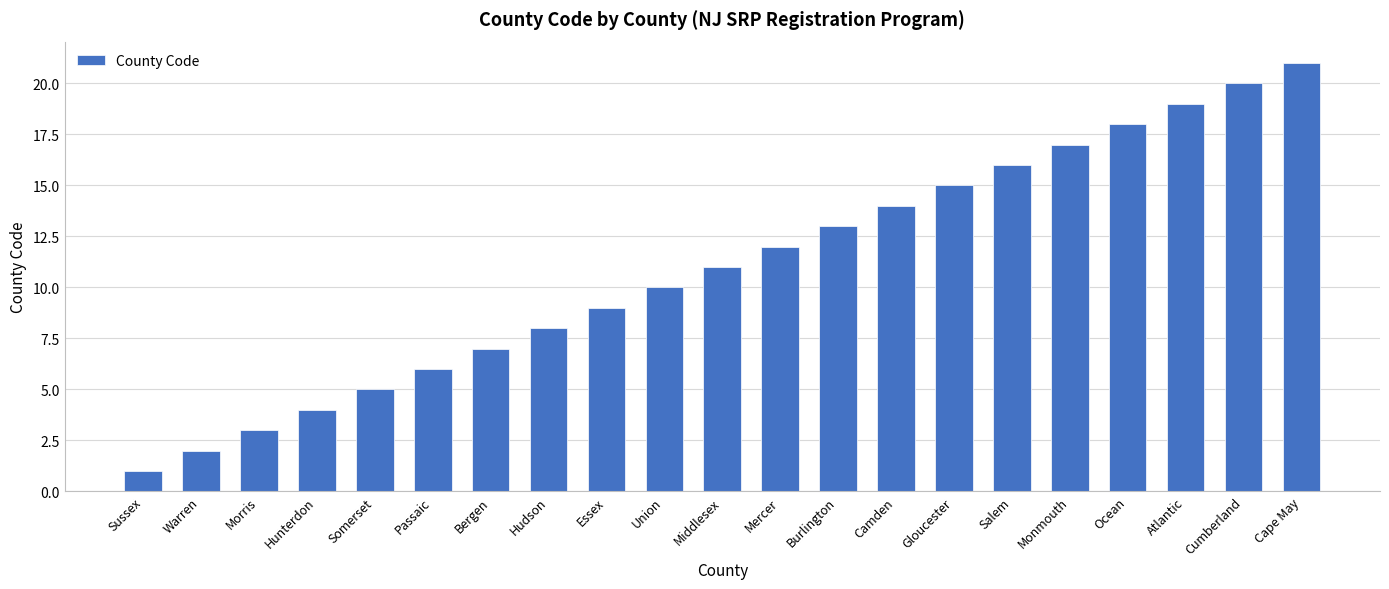

Does the chart contain stacked bars?

No